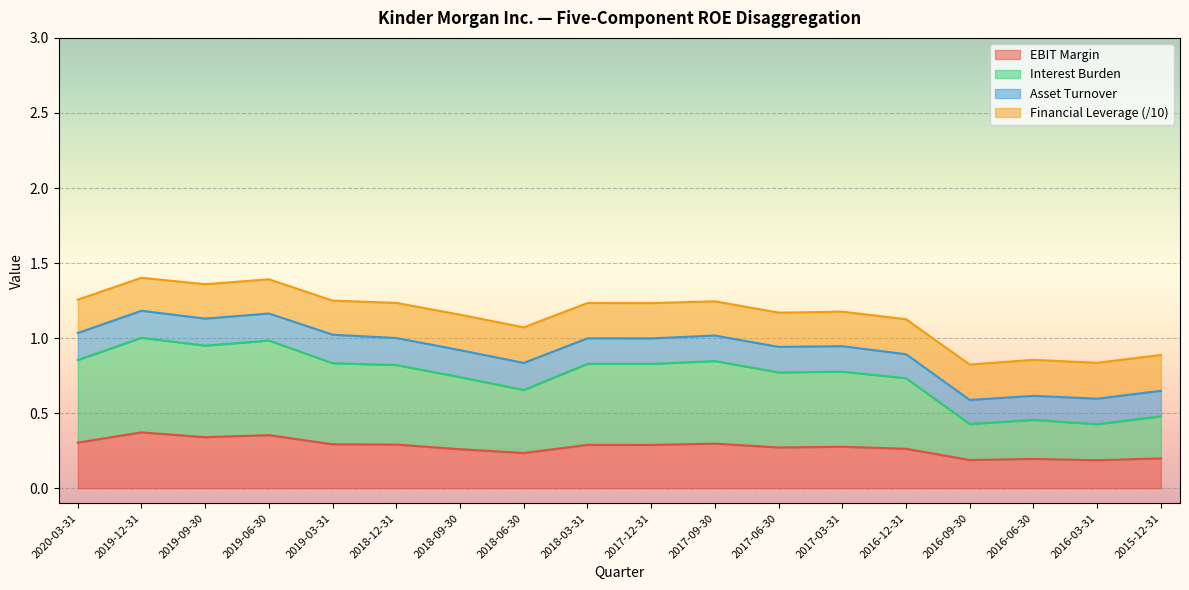

What is the total value across all series at 2016-09-30?

0.8